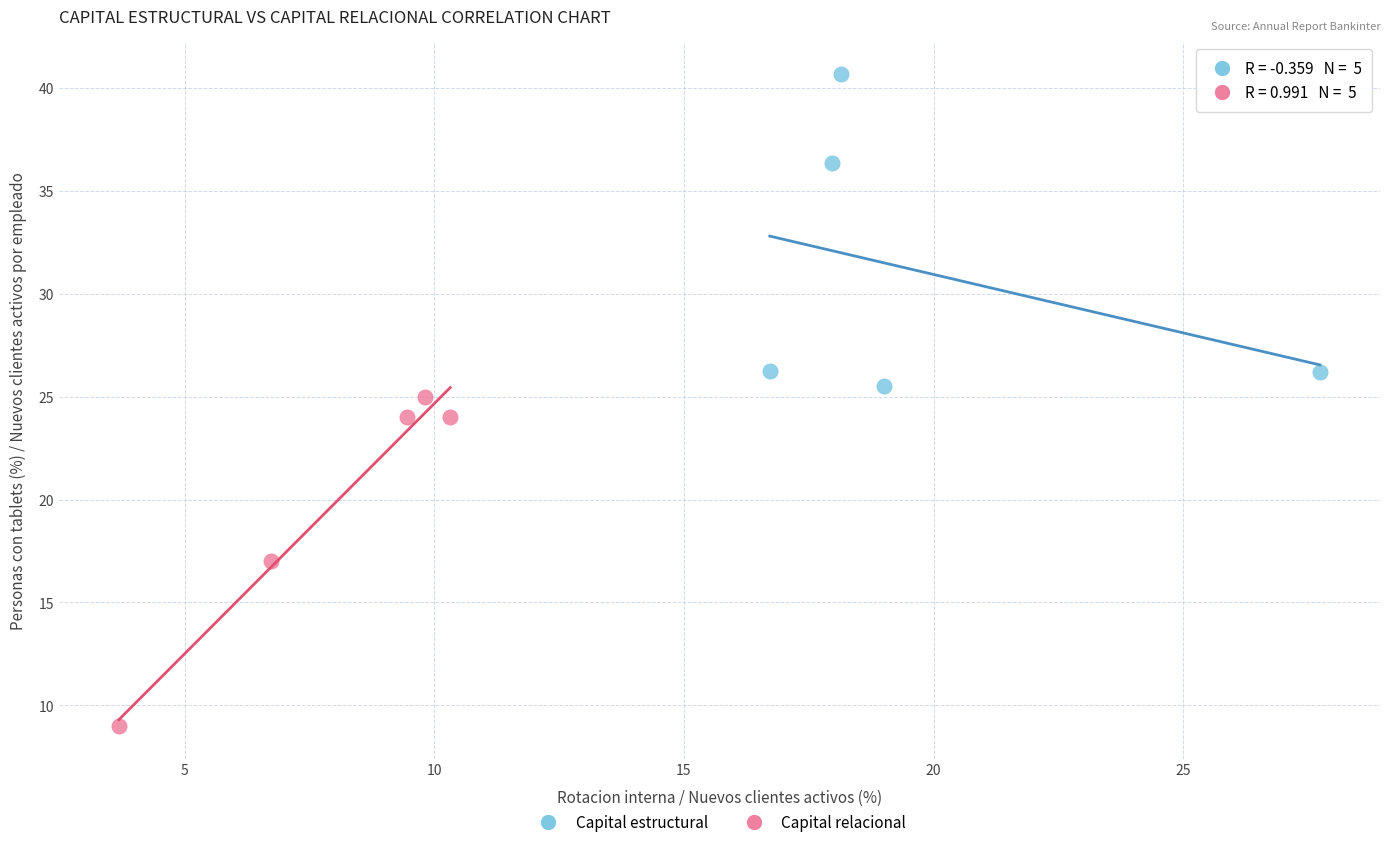

Which series has the widest spread of Y values?

Capital relacional